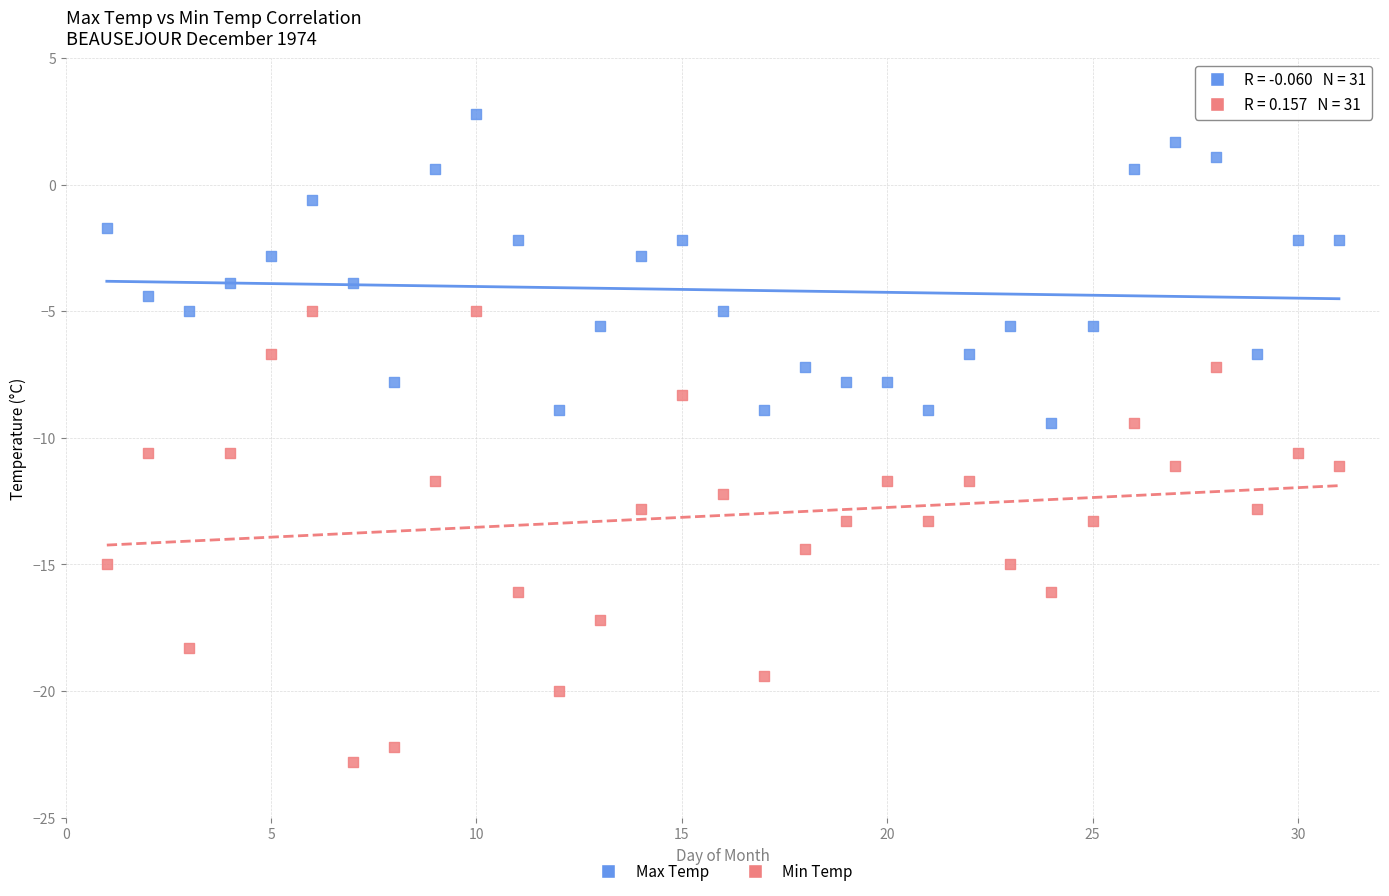

Which series contains the lowest Y value?

Min Temp